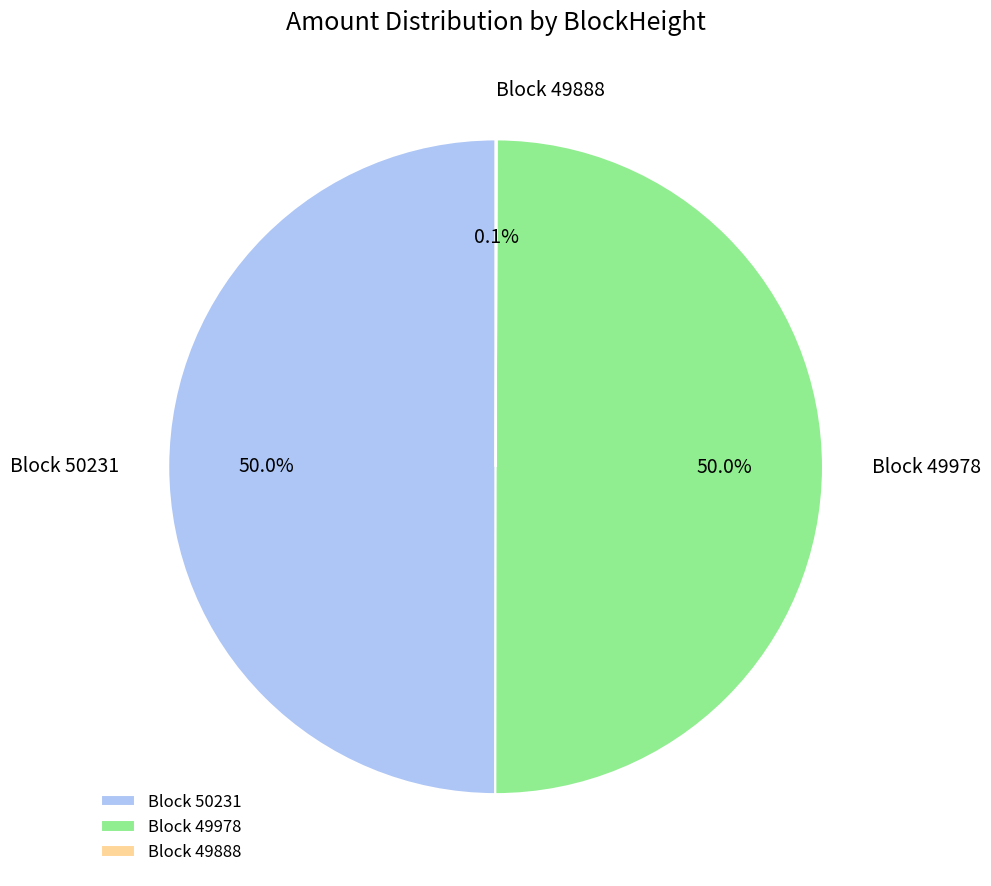

Approximately how many times larger is the value at Block 49978 compared to Block 50231?

1.0